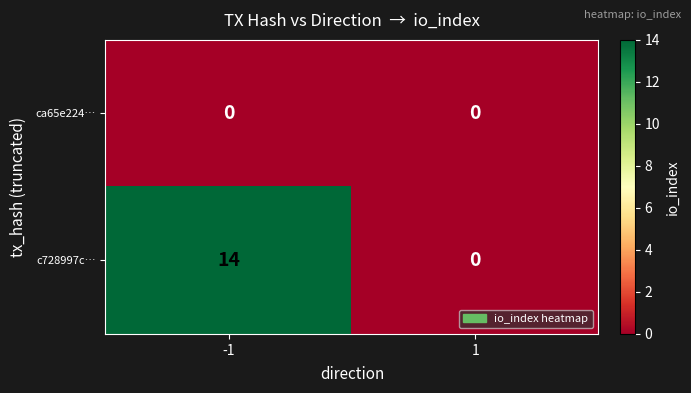

Which series has the largest total across all categories?

c728997c…